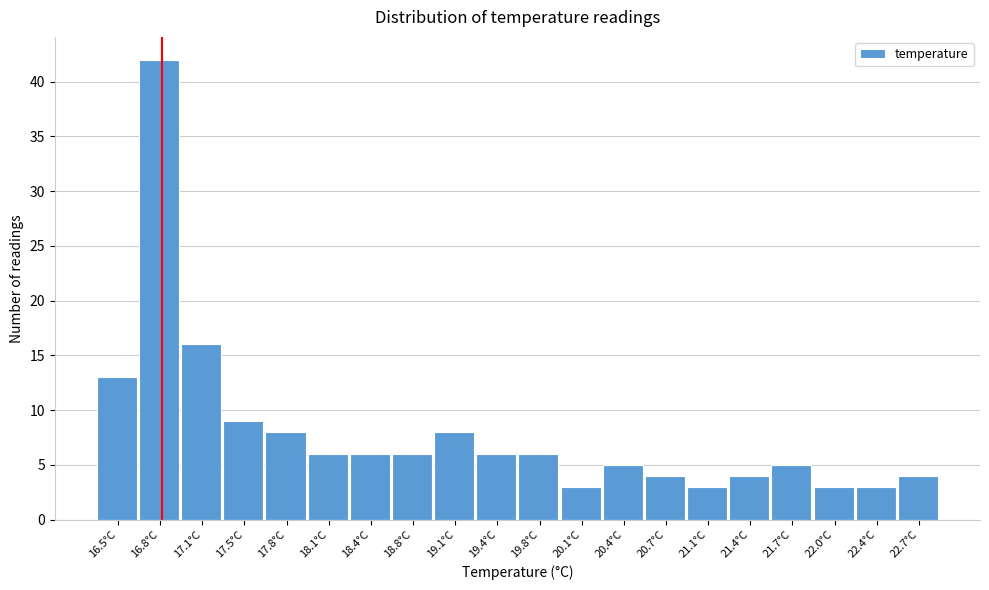

Reading left to right, what are all the values shown in this chart?

16.5°C=13	16.8°C=42	17.1°C=16	17.5°C=9	17.8°C=8	18.1°C=6	18.4°C=6	18.8°C=6	19.1°C=8	19.4°C=6	19.8°C=6	20.1°C=3	20.4°C=5	20.7°C=4	21.1°C=3	21.4°C=4	21.7°C=5	22.0°C=3	22.4°C=3	22.7°C=4